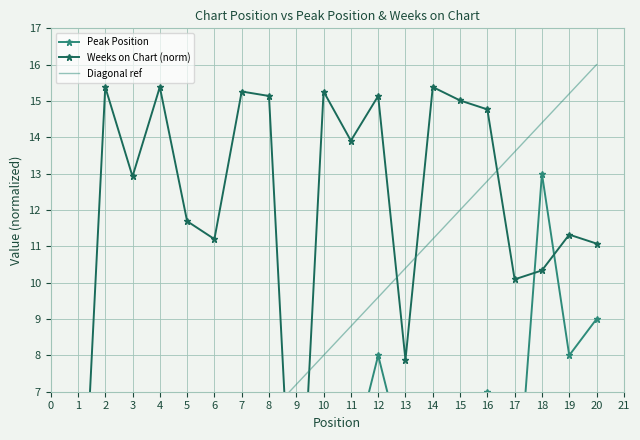

Rank the series by their maximum value, from lowest to highest.

Peak Position, Weeks on Chart (norm), Diagonal ref